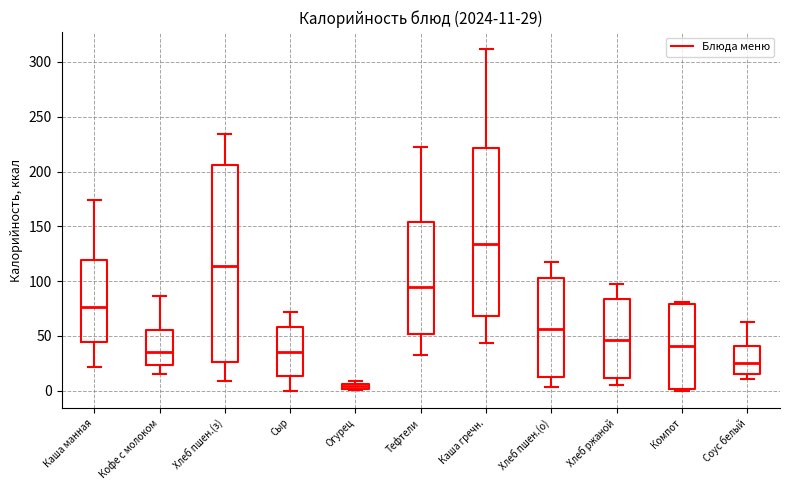

Which box's median line is the lowest?

Огурец